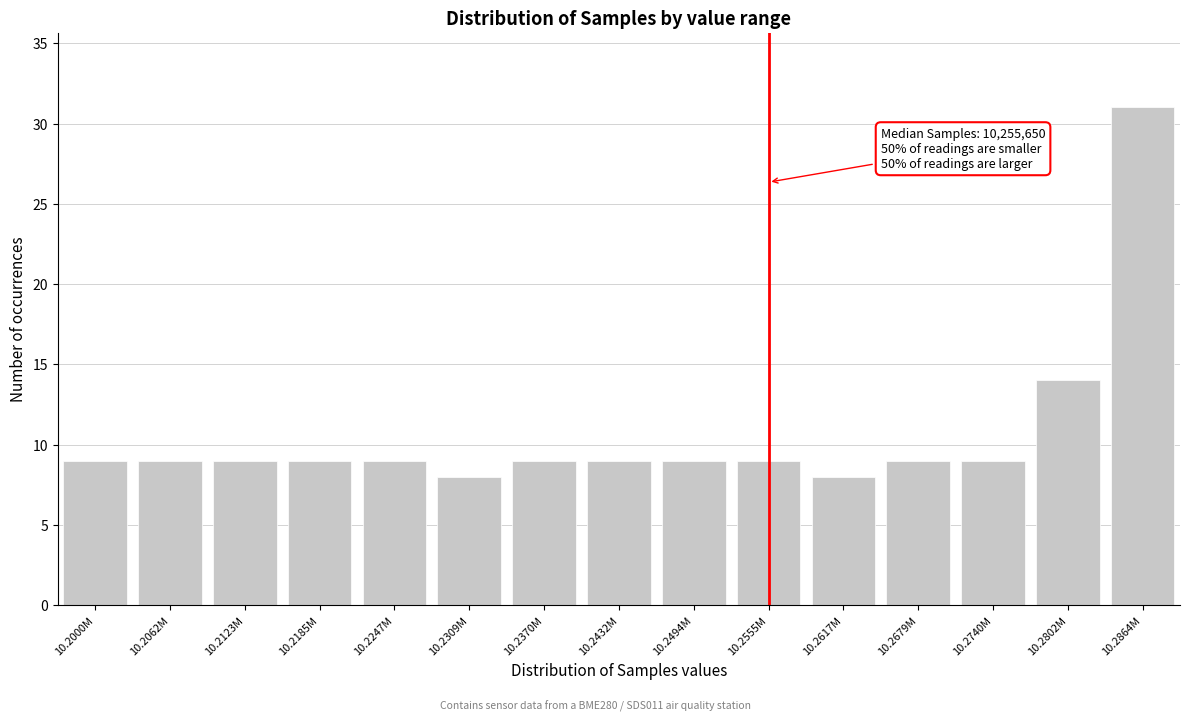

Reading right to left, what are all the values shown in this chart?

10.2864M=31	10.2802M=14	10.2740M=9	10.2679M=9	10.2617M=8	10.2555M=9	10.2494M=9	10.2432M=9	10.2370M=9	10.2309M=8	10.2247M=9	10.2185M=9	10.2123M=9	10.2062M=9	10.2000M=9